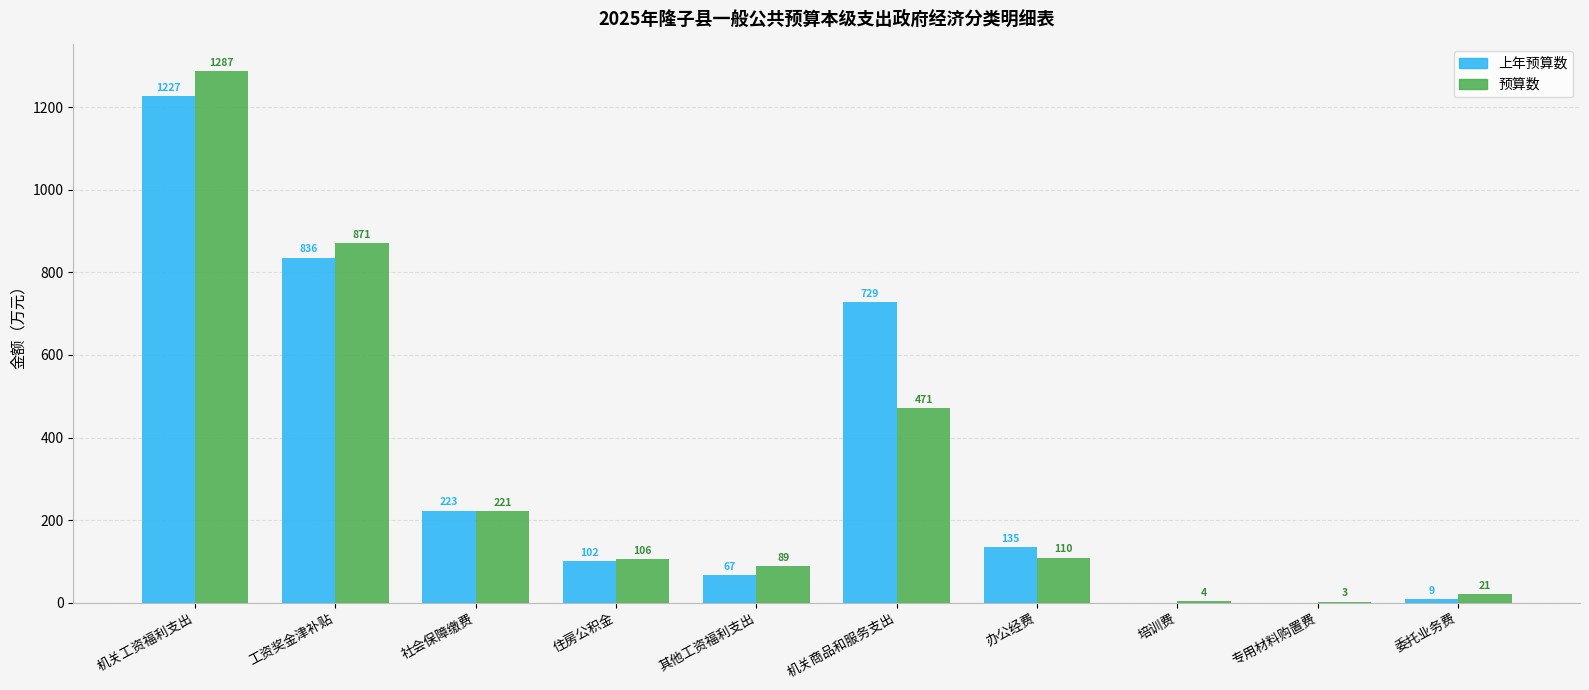

Which series has the widest spread of values?

预算数